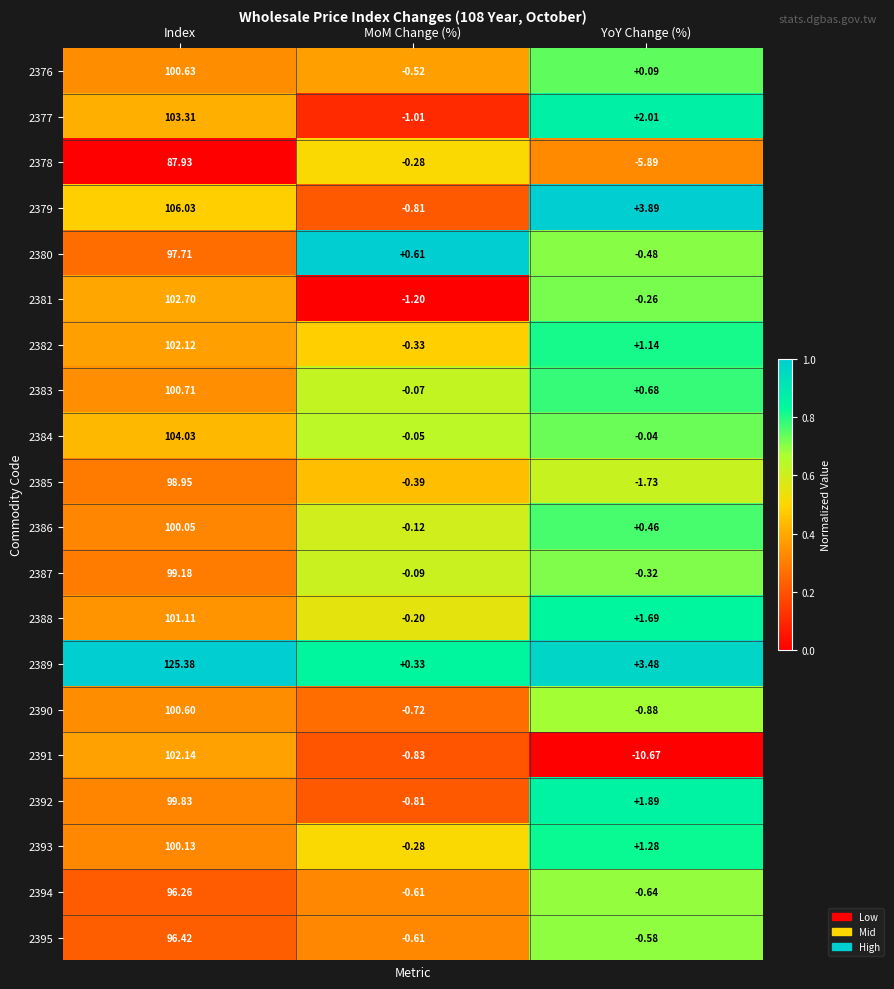

How many categories are shown in the chart?

3